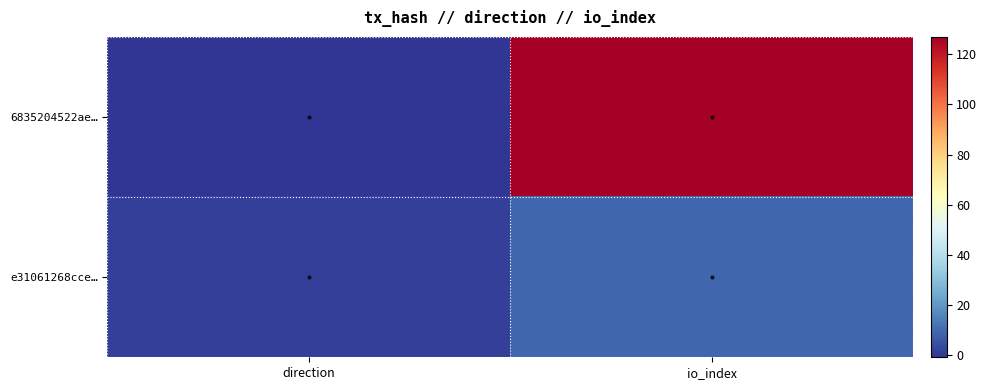

What is the spread (max minus min) of values at io_index?

118